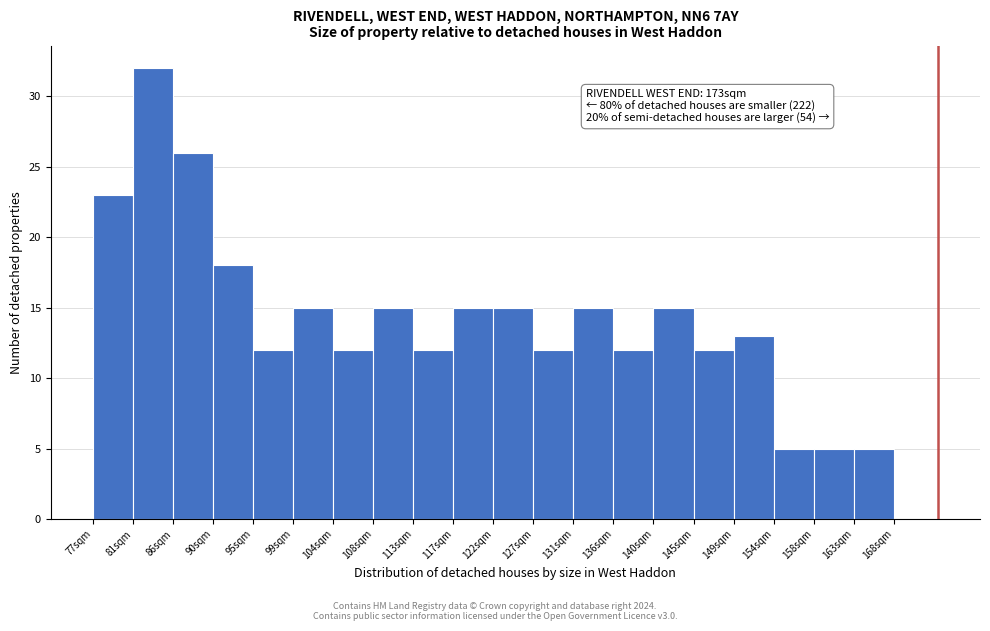

Which range on the x-axis has the tallest bar?

81.55 to 86.10